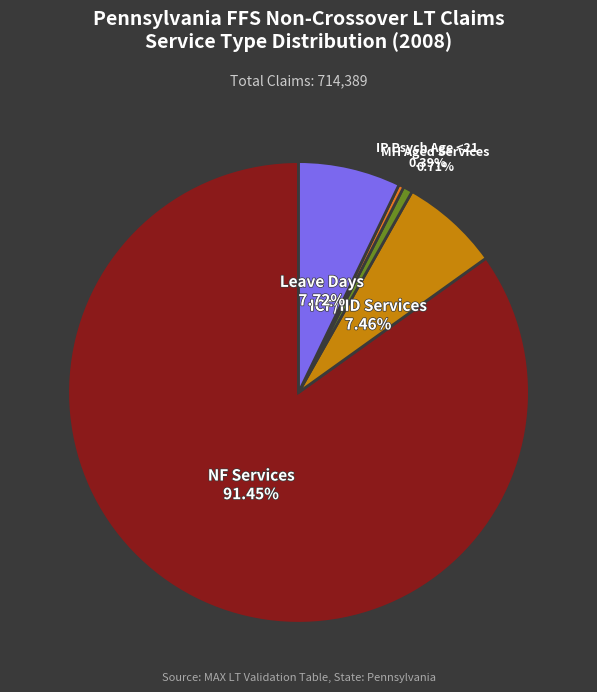

What is the smallest slice in the pie chart?

% IP Psych, Age < 21 (MAX TOS = 04)